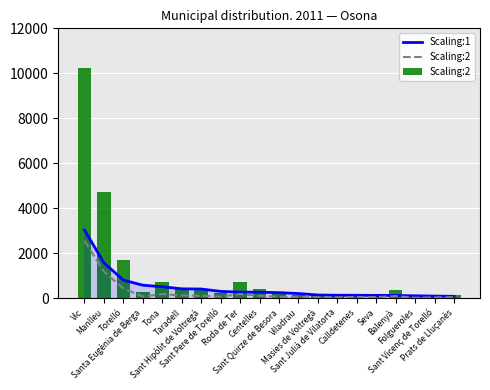

How many categories are shown in the chart?

20